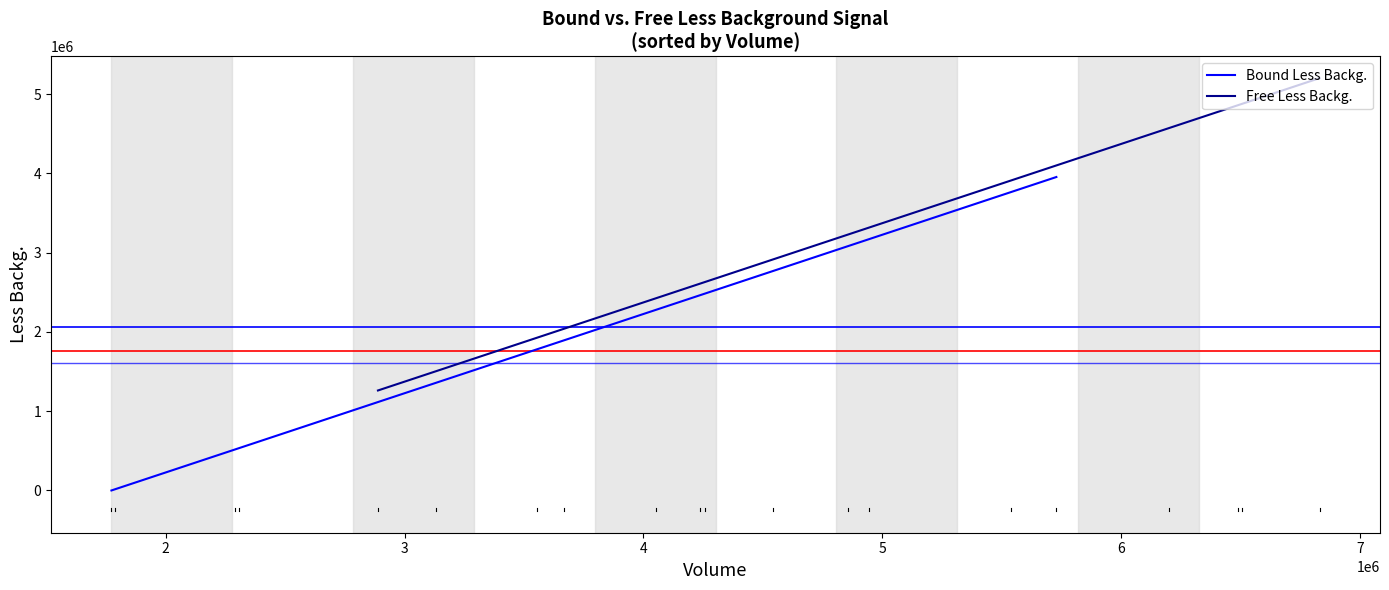

What are all the series names shown in the legend?

Bound Less Backg., Free Less Backg.